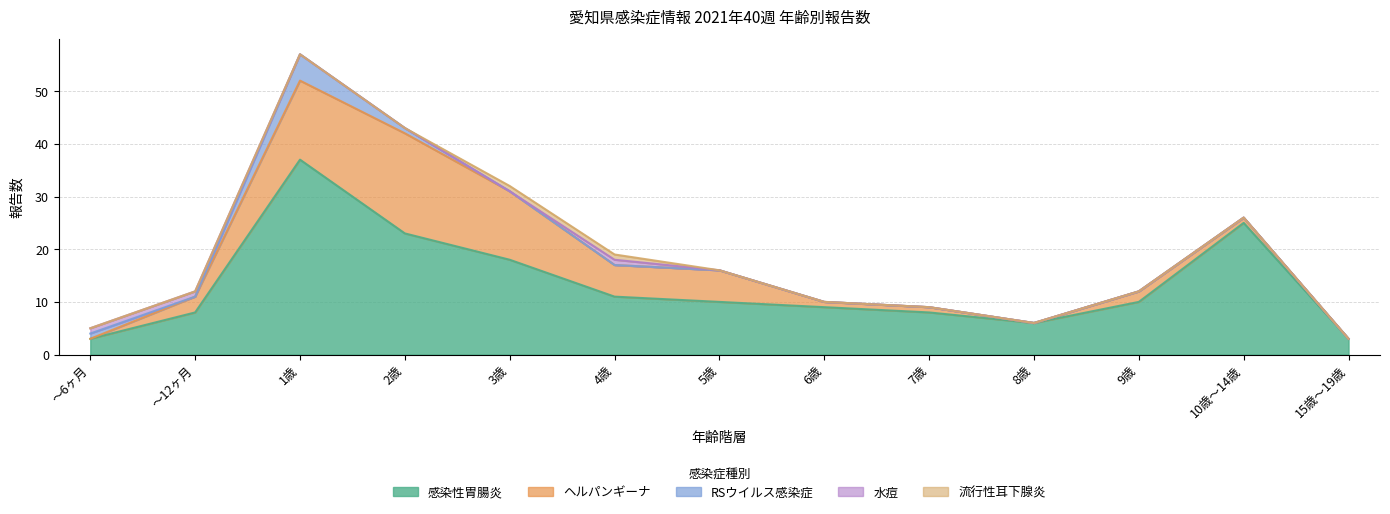

True or false: ヘルパンギーナ and 流行性耳下腺炎 intersect in this chart.

False